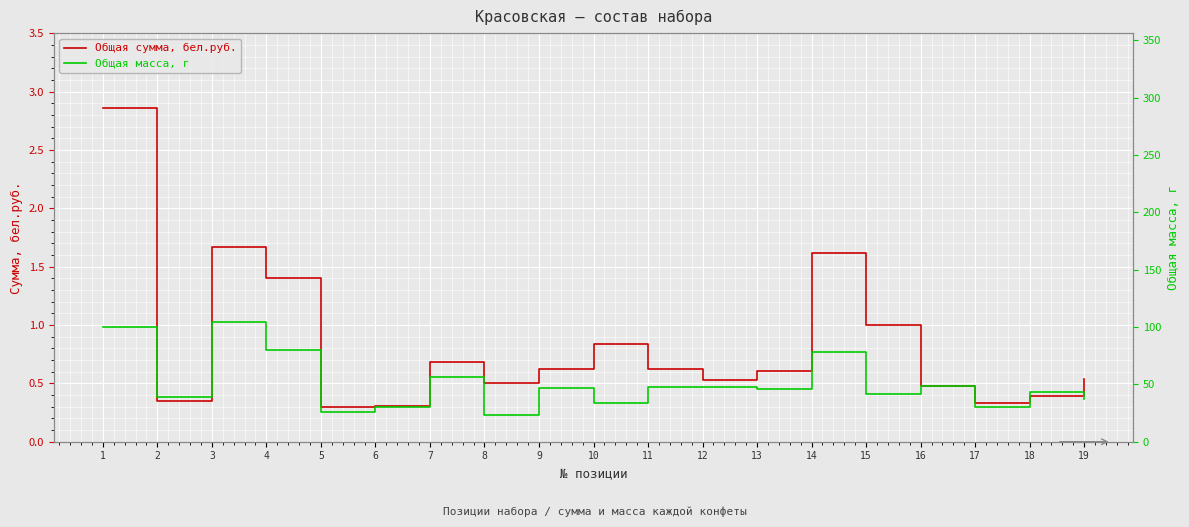

Reading right to left, what are all the values shown in this chart?

Общая сумма, бел.руб.: 0.5	0.4	0.3	0.5	1.0	1.6	0.6	0.5	0.6	0.8	0.6	0.5	0.7	0.3	0.3	1.4	1.7	0.3	2.9
Общая масса, г: 37.0	43.0	30.0	49.0	42.0	78.0	46.0	48.0	48.0	34.0	47.0	23.0	56.0	30.0	26.0	80.0	104.0	39.0	100.0